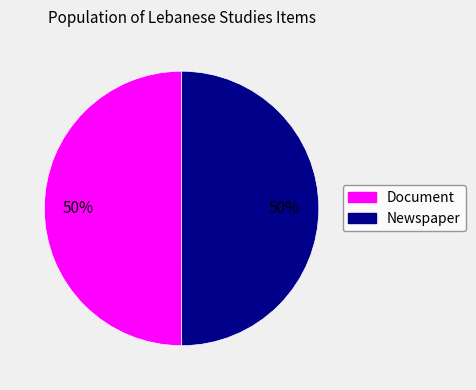

To the nearest percent, what percentage of the pie is Newspaper?

50%